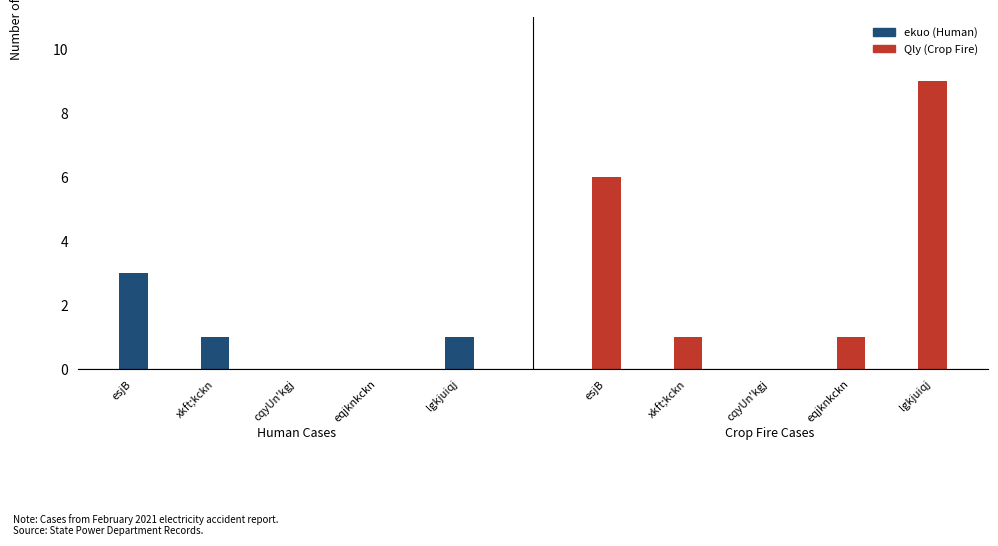

At which label does Qly (Crop) first exceed 1?

esjB